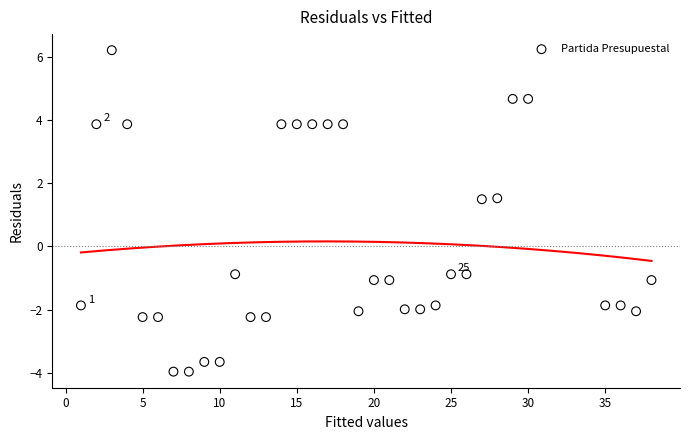

What is the range of Y values (max minus min)?

10.2